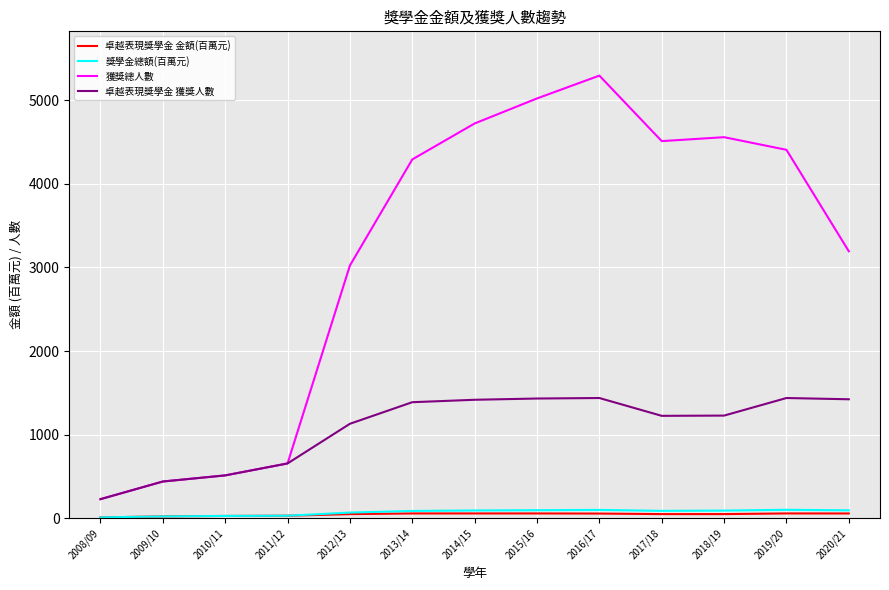

What is the total value across all series at 2020/21?

4772.2